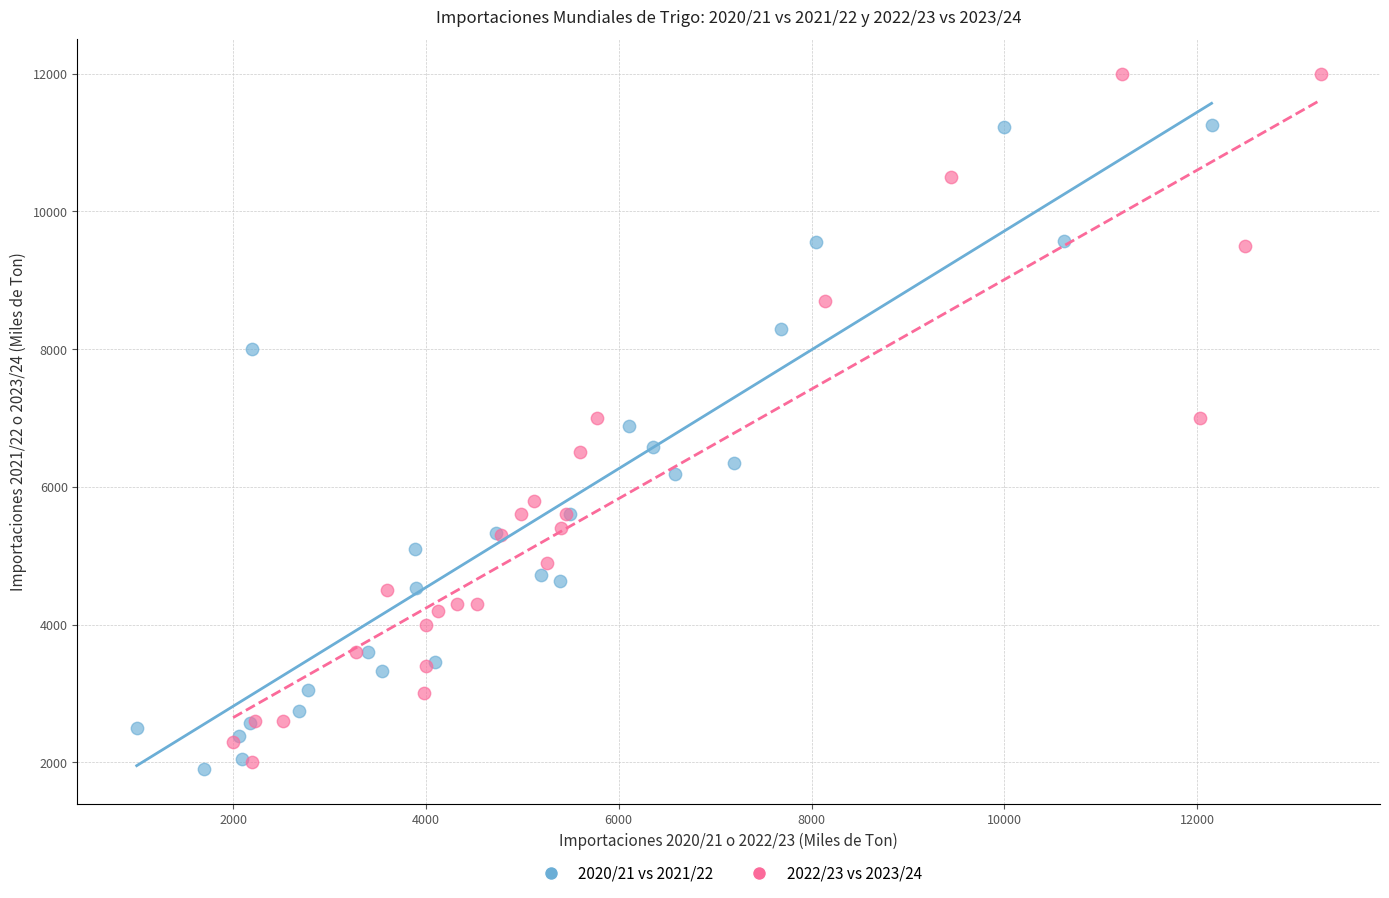

Which series has the largest Y range (max minus min)?

2022/23 vs 2023/24